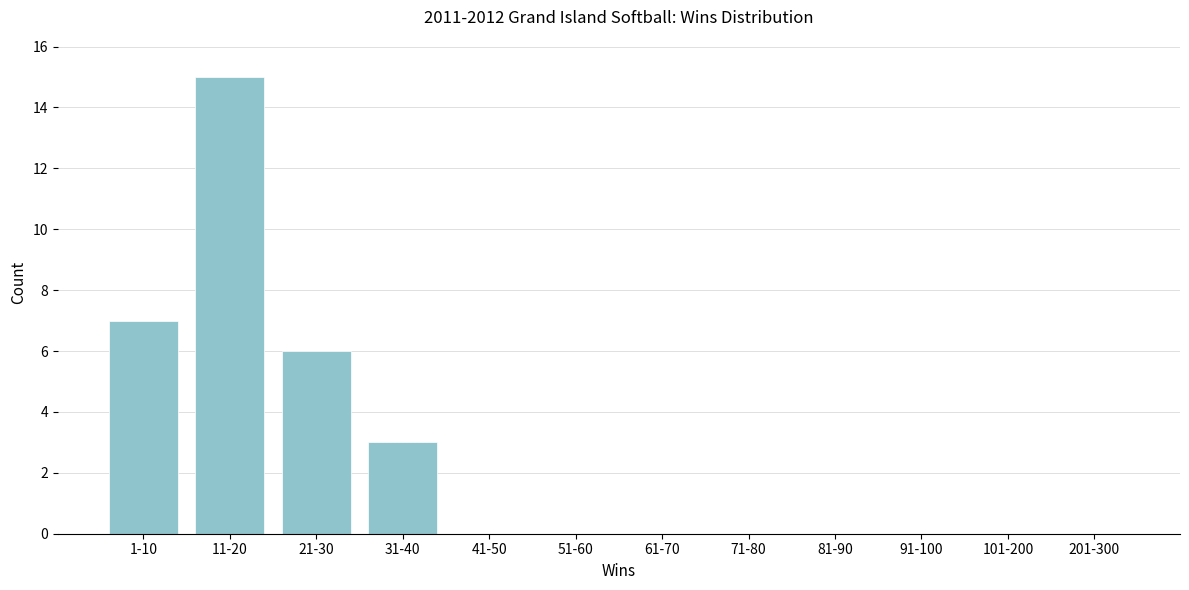

What is the greatest value displayed?

15